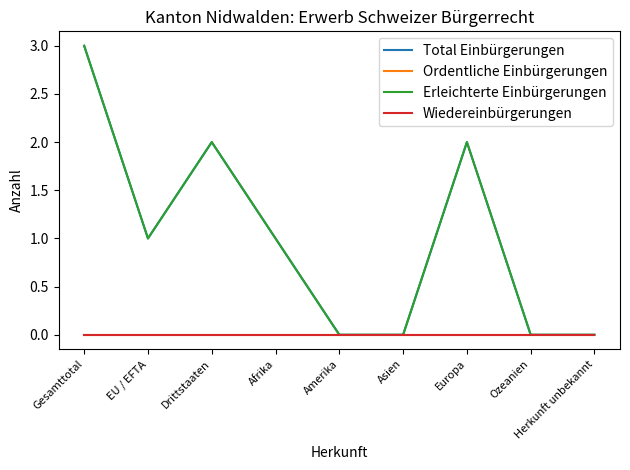

True or false: Total Einbürgerungen and Ordentliche Einbürgerungen intersect in this chart.

False